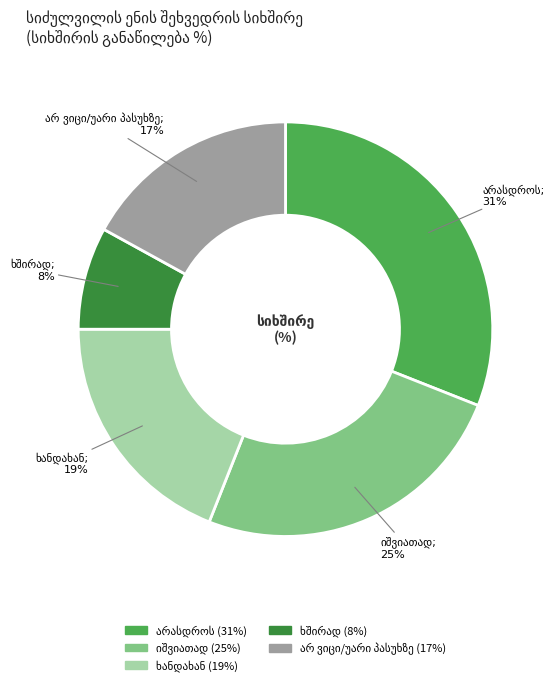

Does any single category account for the majority?

No